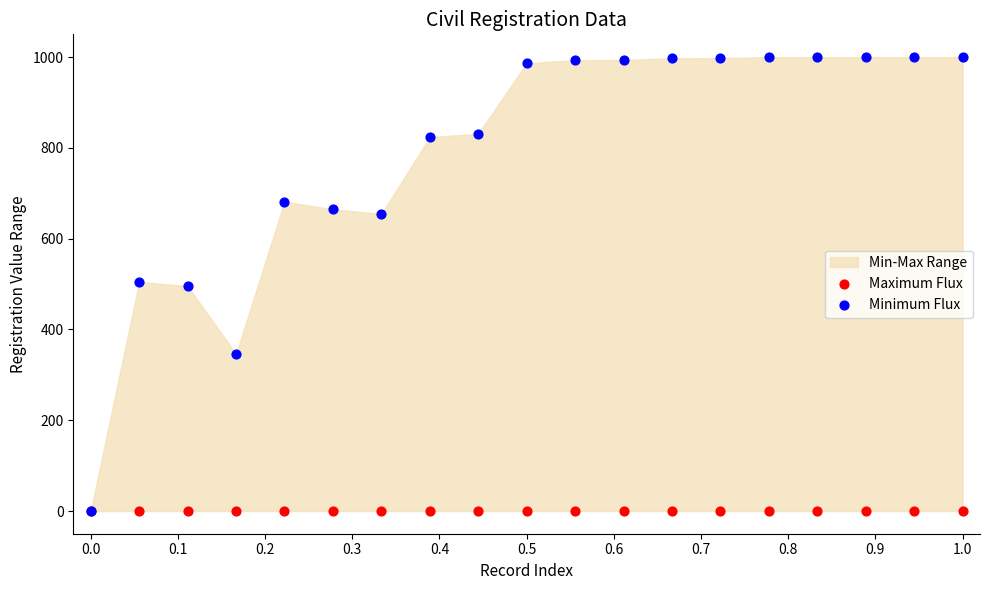

Which series reaches the maximum Y coordinate?

Minimum Flux